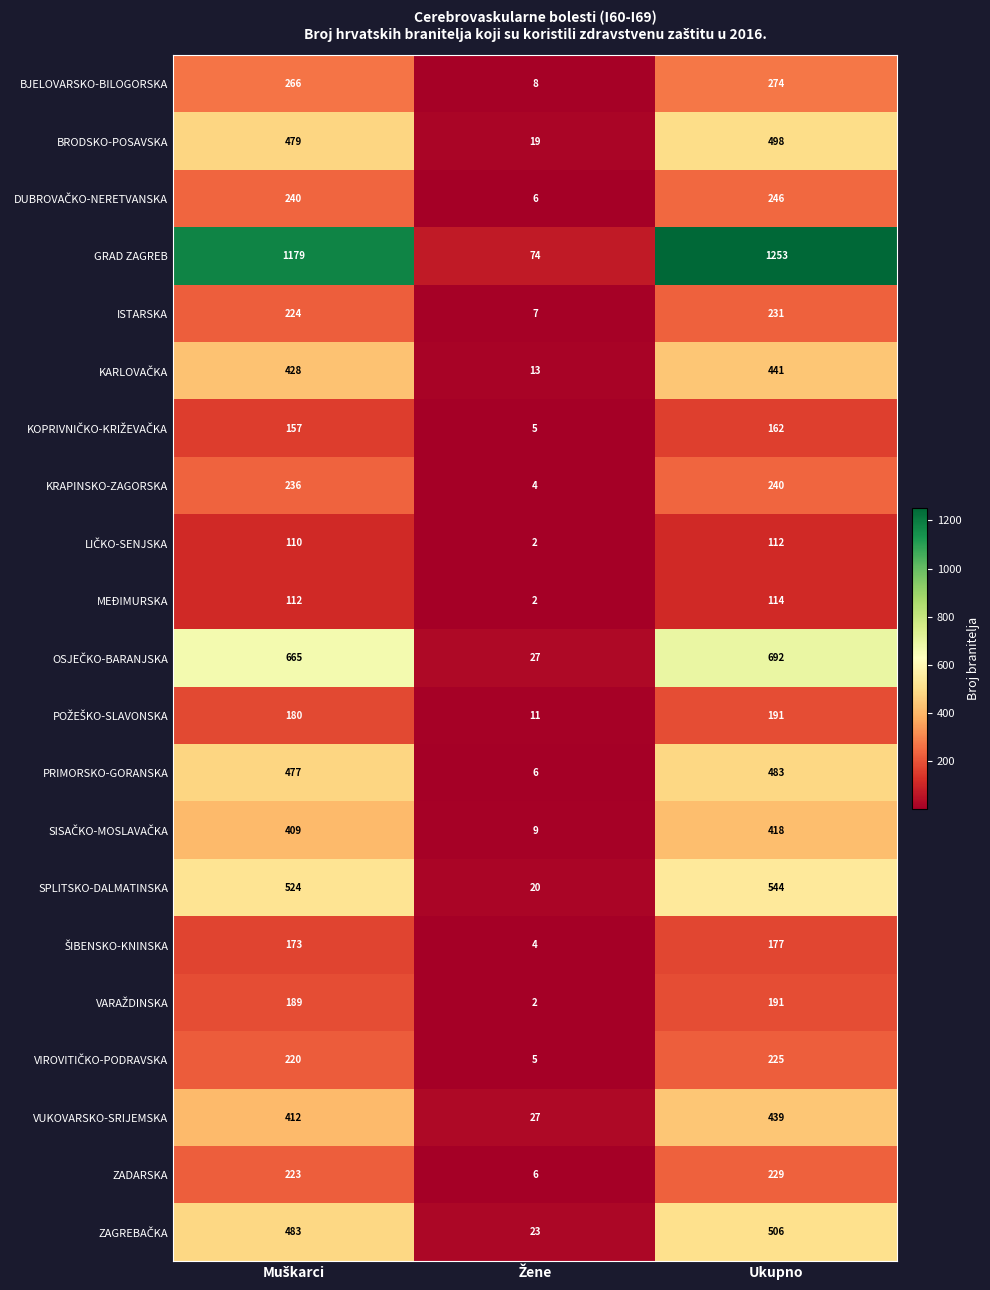

What is the greatest value displayed?

1253